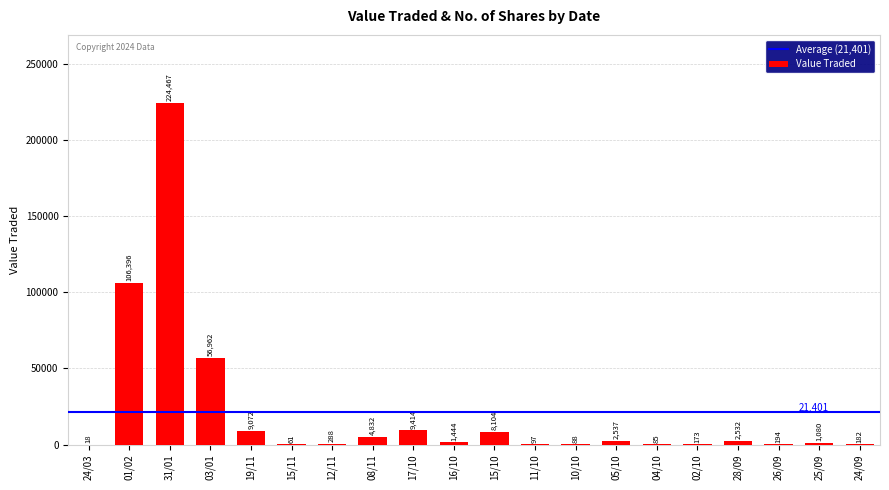

True or false: the data shows 85 at 04/10.

True